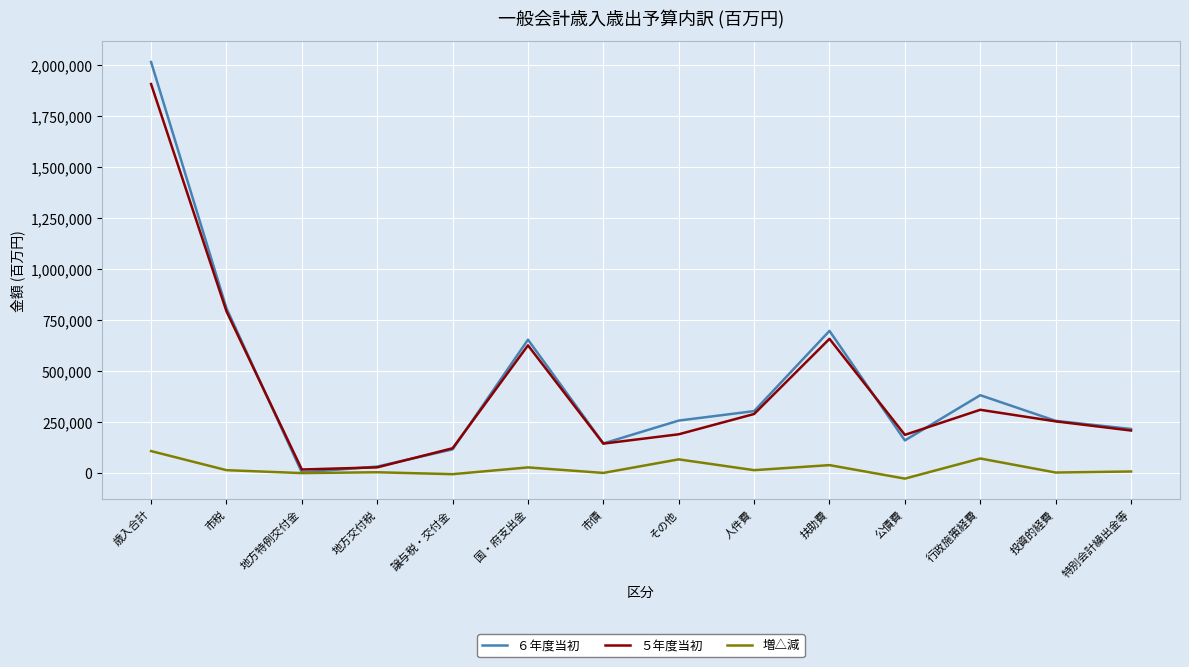

What is the highest value of the ５年度当初 series?

1908838